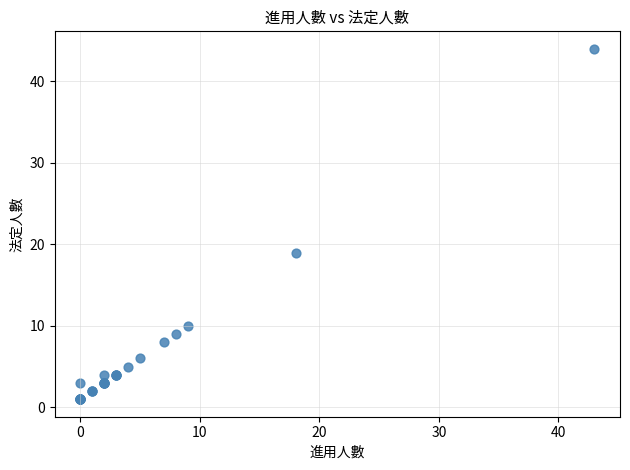

What Y value in the scatter plot is closest to 22?

19